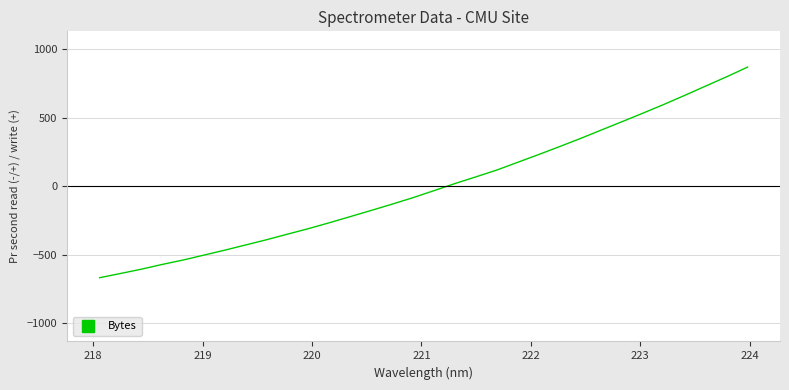

What is the difference between the maximum and minimum values?

1536.5